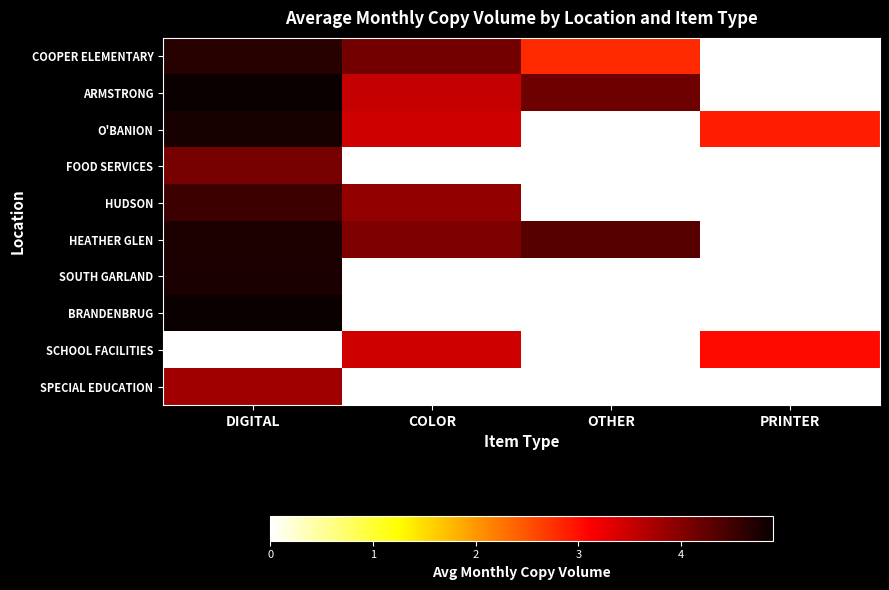

Between OTHER and COLOR, which is larger?

COLOR